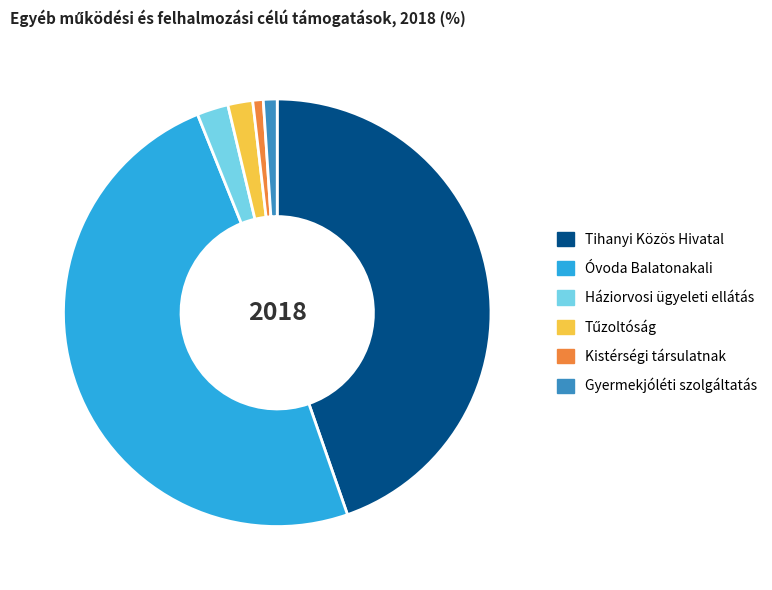

Is Háziorvosi ügyeleti ellátás the majority of the pie?

No